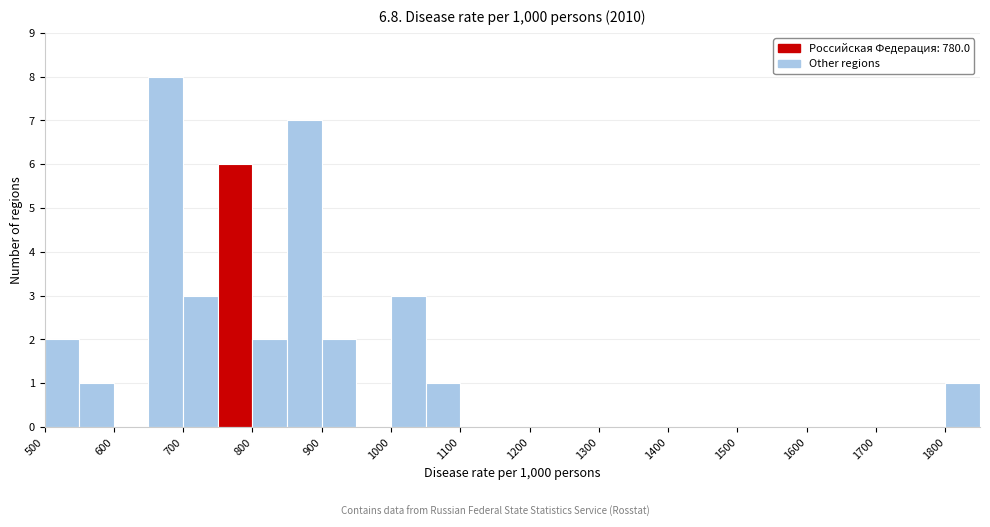

Reading left to right, transcribe this chart: for each bar, give the range it covers on the x-axis and its height. The values are not printed on the chart, so give them approximately, as read against the axis.

500 to 550: 2
550 to 600: 1
600 to 650: 0
650 to 700: 8
700 to 750: 3
750 to 800: 6
800 to 850: 2
850 to 900: 7
900 to 950: 2
950 to 1000: 0
1000 to 1050: 3
1050 to 1100: 1
1100 to 1150: 0
1150 to 1200: 0
1200 to 1250: 0
1250 to 1300: 0
1300 to 1350: 0
1350 to 1400: 0
1400 to 1450: 0
1450 to 1500: 0
1500 to 1550: 0
1550 to 1600: 0
1600 to 1650: 0
1650 to 1700: 0
1700 to 1750: 0
1750 to 1800: 0
1800 to 1850: 1